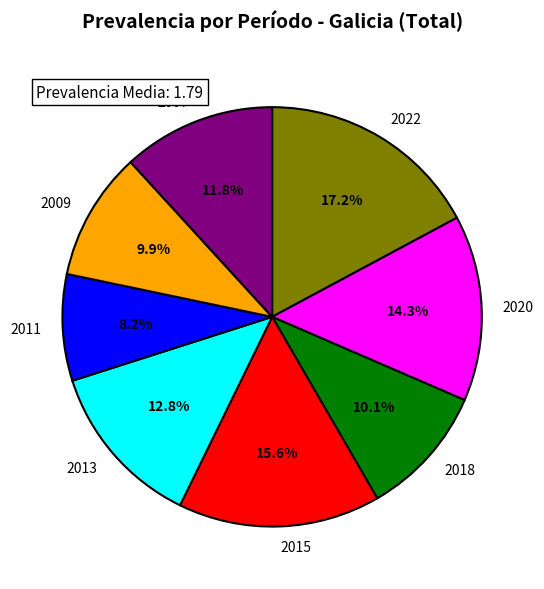

Is it true that 2011 is 8% of the pie?

True